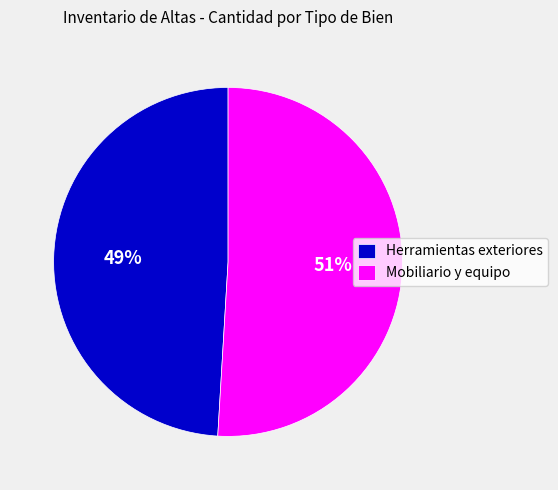

What is the smallest slice in the pie chart?

Herramientas exteriores